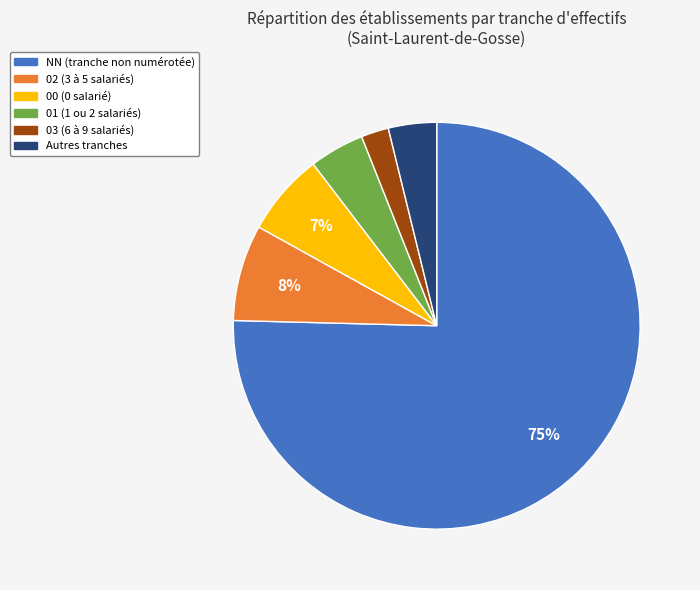

To the nearest percent, what is the difference between the largest and smallest slice percentages?

73%